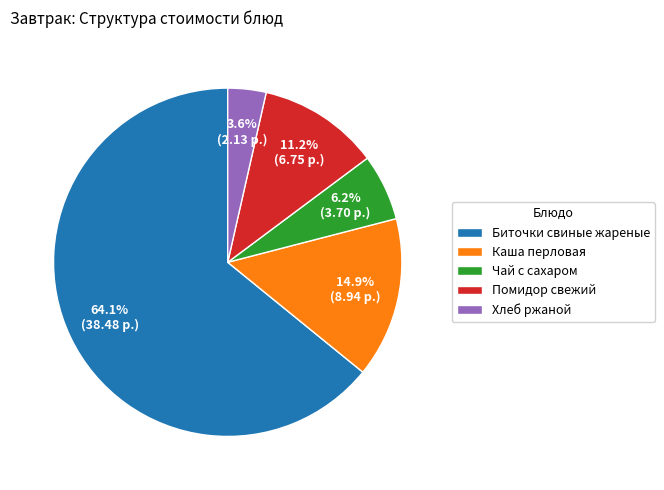

The Хлеб ржаной slice represents 16% of the pie. True or false?

False